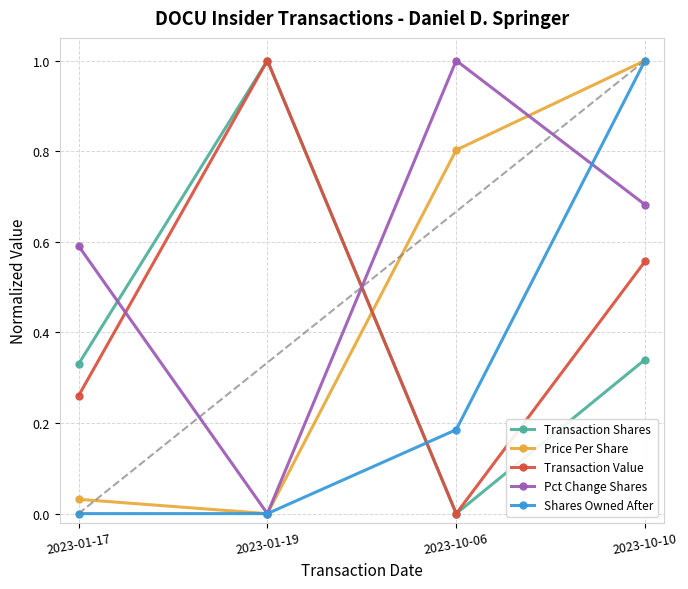

The value of Price Per Share at 2023-10-10 is 1.0. True or false?

True